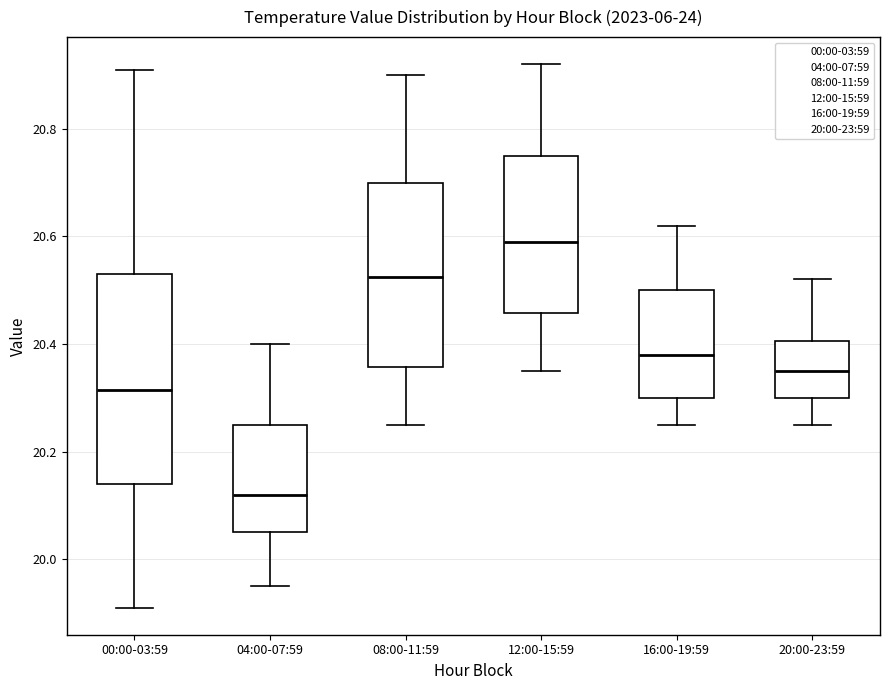

Reading left to right, transcribe this box plot: for each box, give where its median line is, the range the box spans, and where its two whiskers end, as read against the y-axis. The values are not printed on the chart, so give them approximately, as read against the axis.

00:00-03:59: median 20.32, box 20.14 to 20.54, whiskers 19.92 to 20.92
04:00-07:59: median 20.12, box 20.06 to 20.26, whiskers 19.96 to 20.40
08:00-11:59: median 20.52, box 20.36 to 20.70, whiskers 20.26 to 20.90
12:00-15:59: median 20.60, box 20.46 to 20.76, whiskers 20.36 to 20.92
16:00-19:59: median 20.38, box 20.30 to 20.50, whiskers 20.26 to 20.62
20:00-23:59: median 20.36, box 20.30 to 20.40, whiskers 20.26 to 20.52